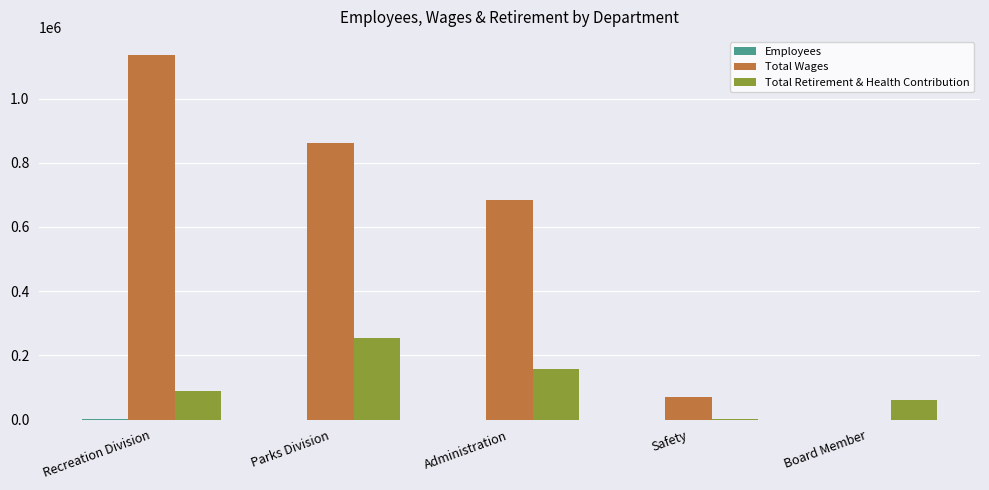

Is it true that Total Wages equals 1155434 at Parks Division?

False